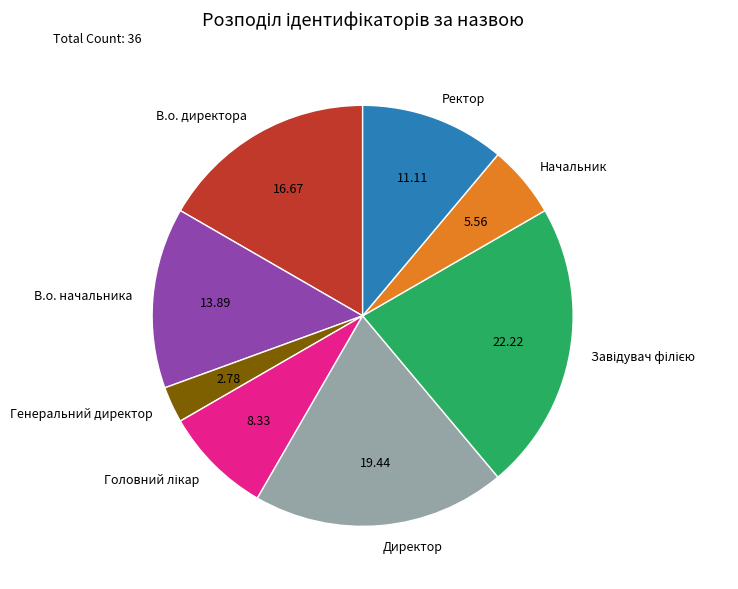

Is Ректор the majority of the pie?

No